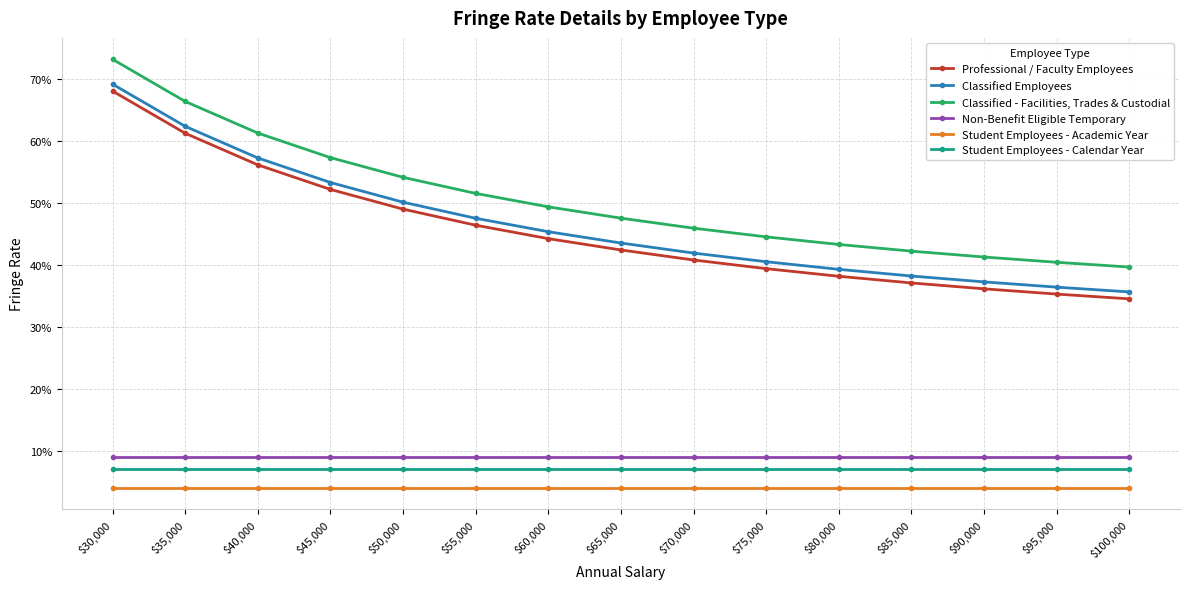

List the labels in order of Professional / Faculty Employees value, largest first.

$30,000, $35,000, $40,000, $45,000, $50,000, $55,000, $60,000, $65,000, $70,000, $75,000, $80,000, $85,000, $90,000, $95,000, $100,000